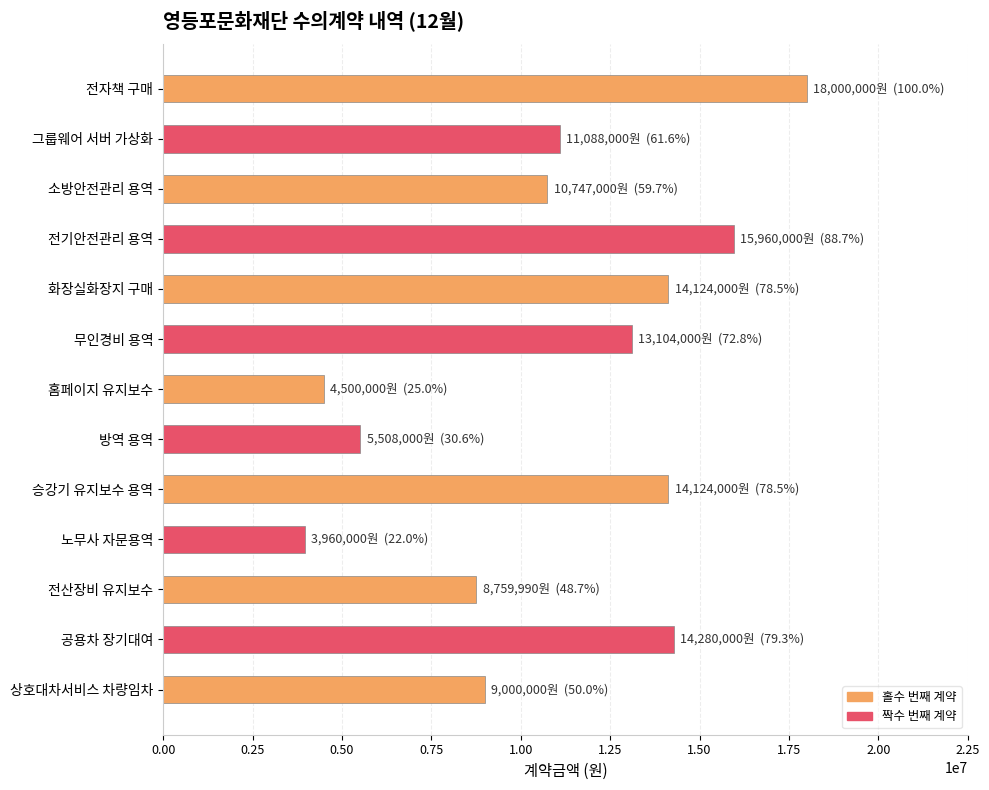

The value at 노무사 자문용역 is 1324001. True or false?

False